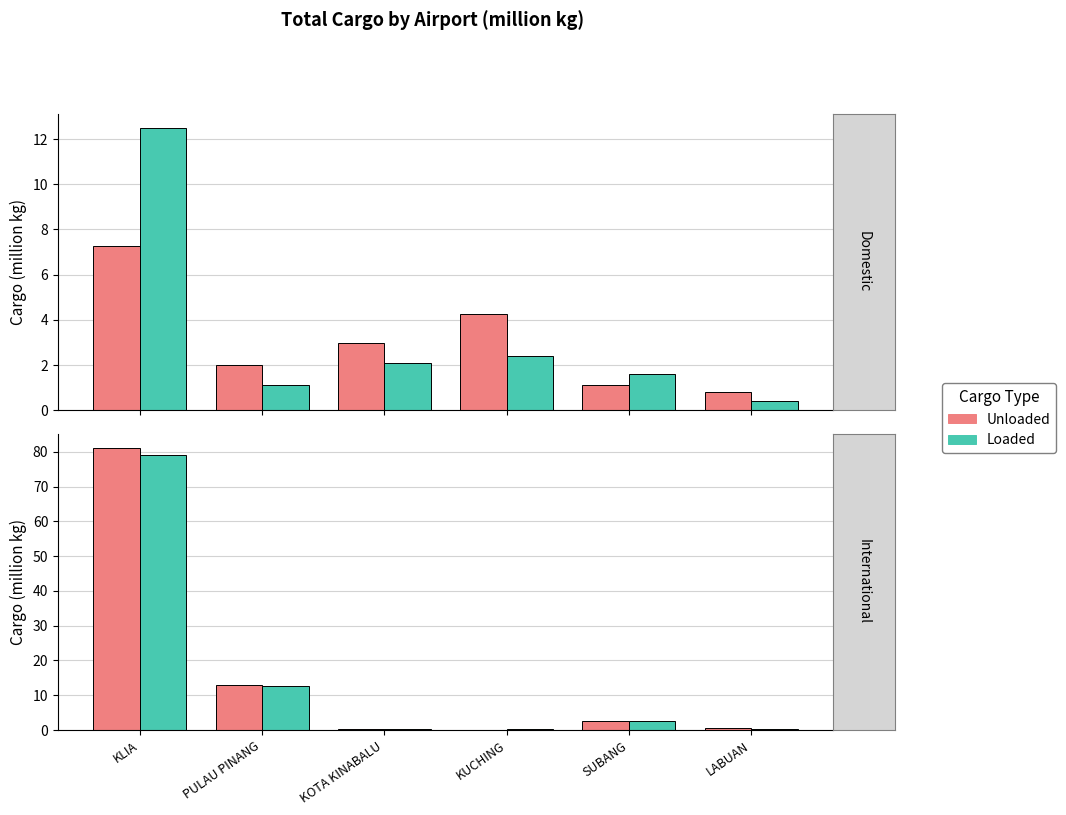

What is the value of the Loaded bar at the 5th from the left?

2.7